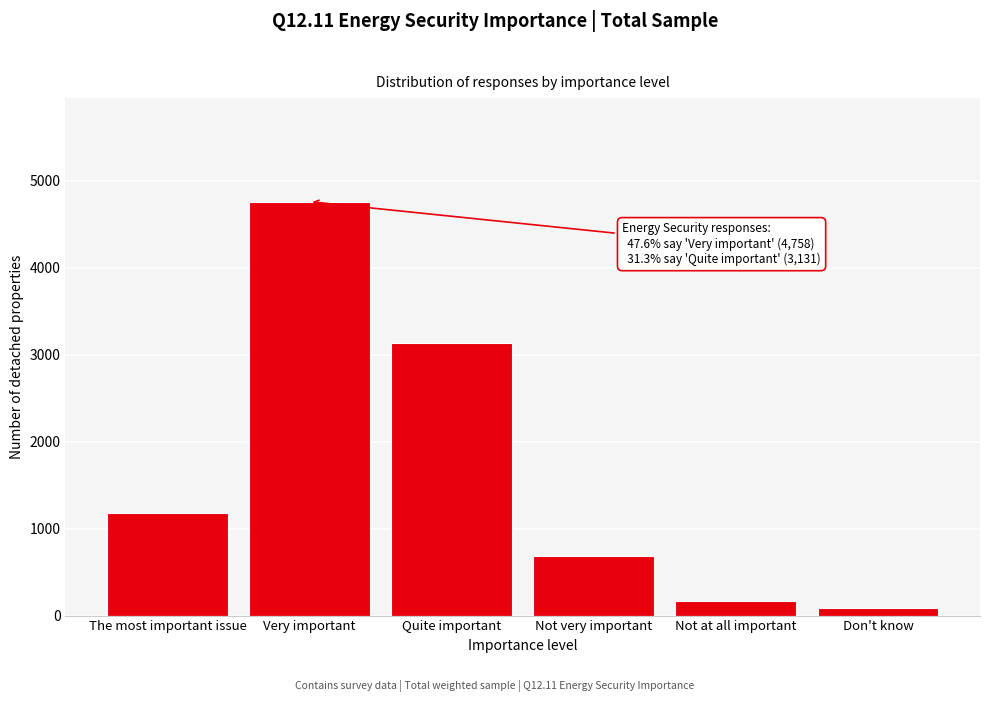

Reading right to left, transcribe all the data shown in this chart.

Don't know=89	Not at all important=164	Not very important=681	Quite important=3131	Very important=4758	The most important issue=1178